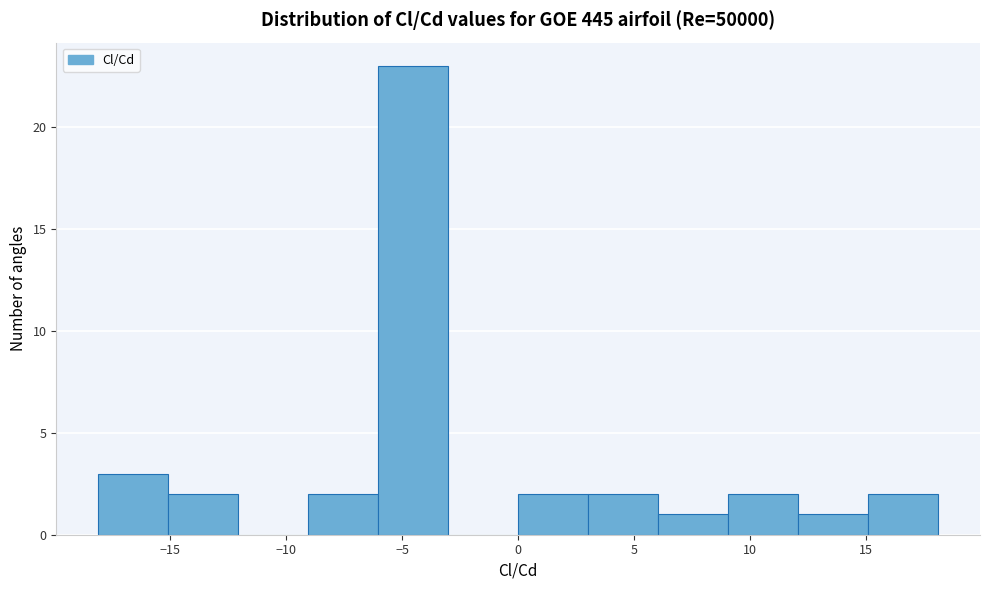

Reading left to right, list every bar in this chart as the range it spans on the x-axis followed by its height. Neither the bar edges nor the heights are printed on the chart, so give them approximately, as read against the axes.

-18 to -15: 3
-15 to -12: 2
-12 to -9: 0
-9 to -6: 2
-6 to -3: 23
-3 to 0: 0
0 to 3: 2
3 to 6: 2
6 to 9: 1
9 to 12: 2
12 to 15: 1
15 to 18: 2